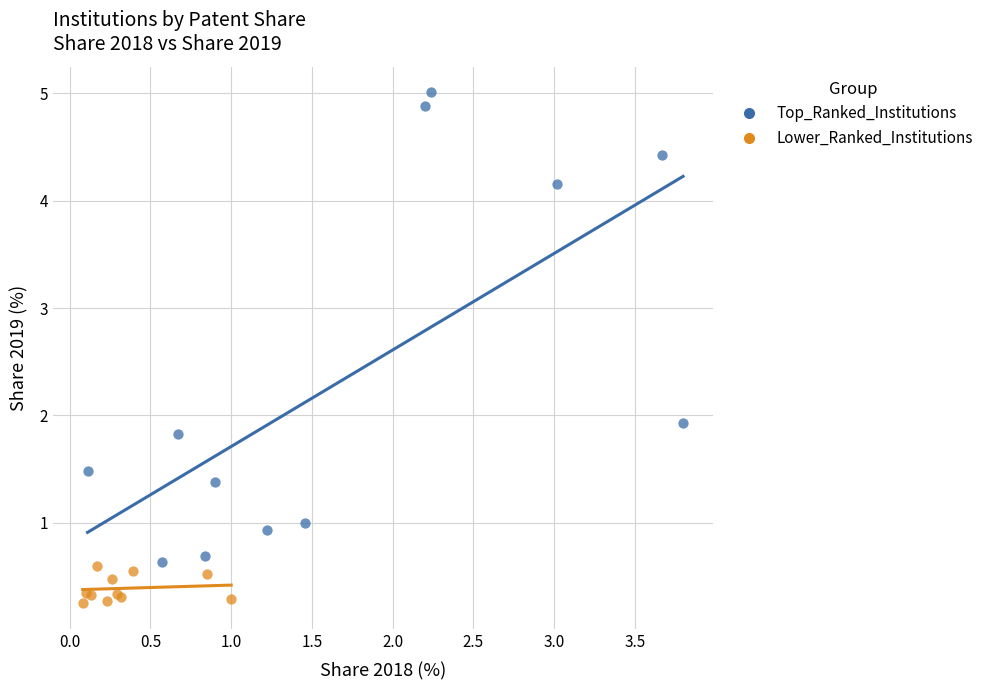

Which series reaches the minimum Y coordinate?

Lower_Ranked_Institutions